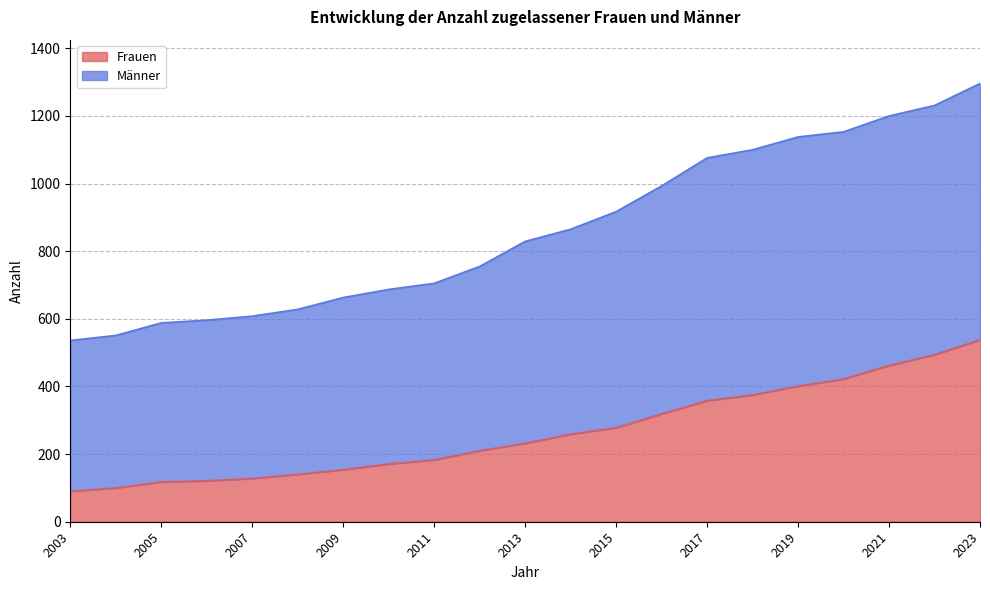

True or false: Frauen has a value of 183 at 2011.

True